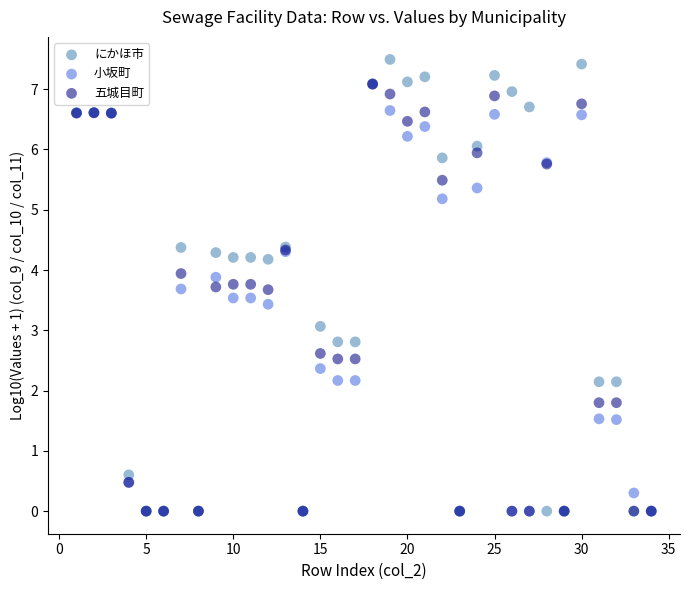

Which series has the largest Y range (max minus min)?

にかほ市